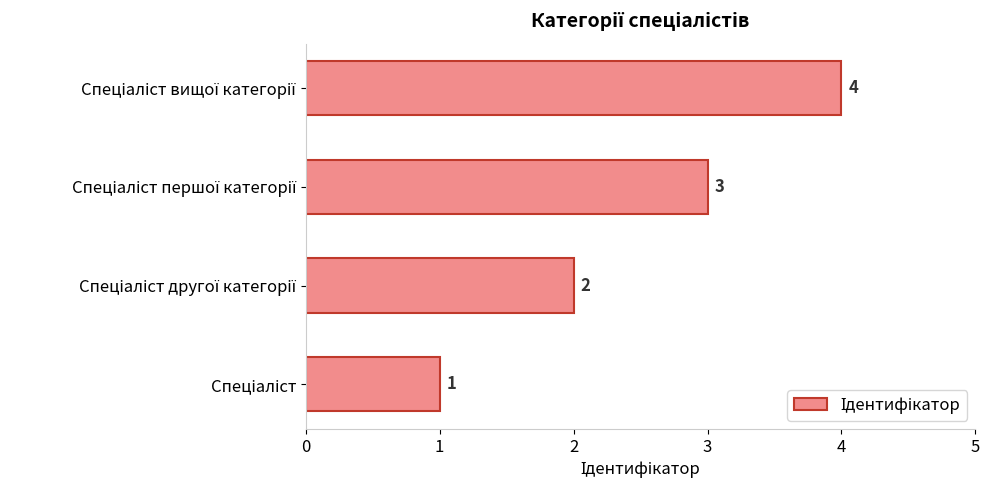

What is the sum of all values?

10